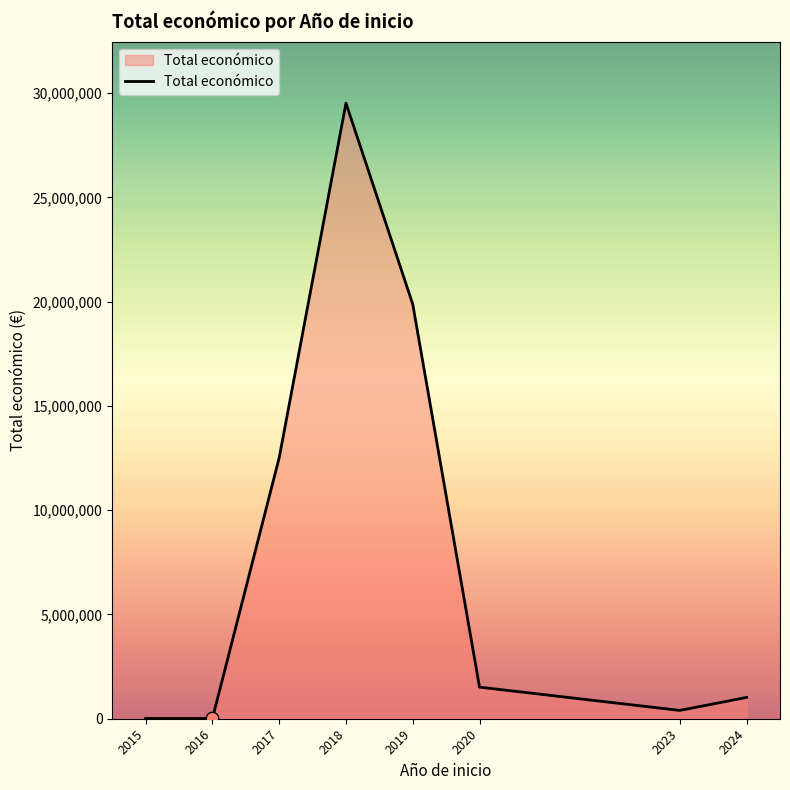

Between 2019 and 2015, which is larger?

2019